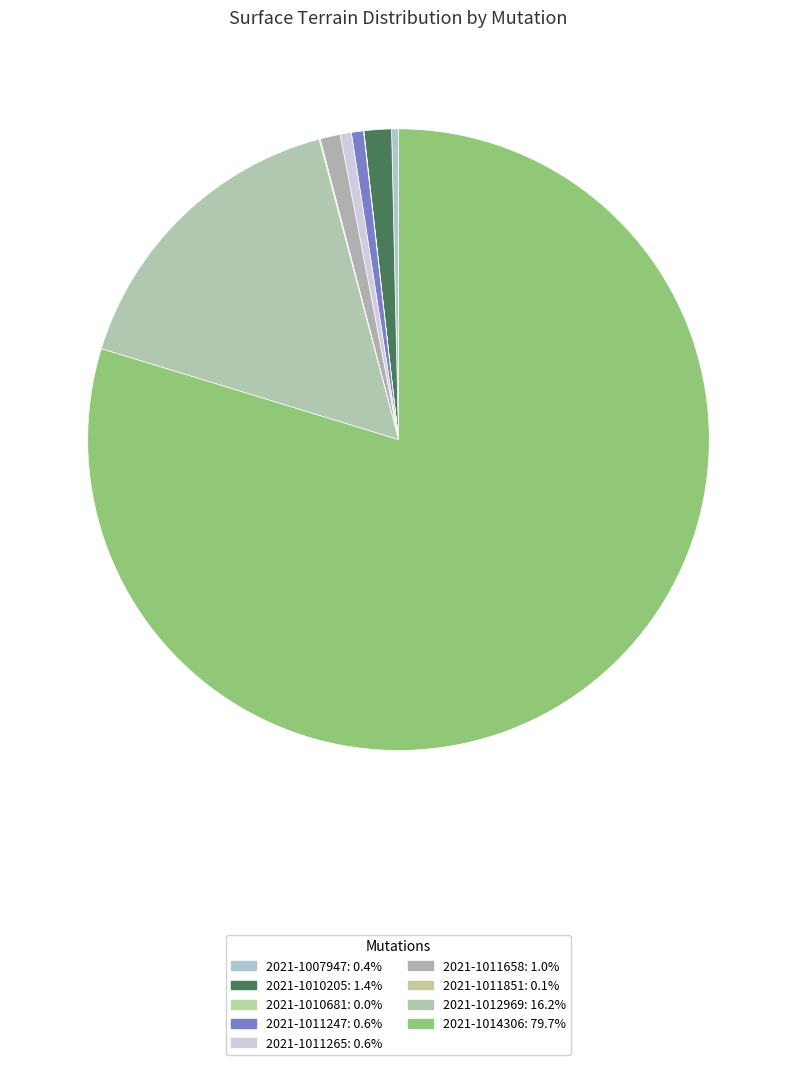

To the nearest percent, what percentage of the pie is 2021-1011658?

1%